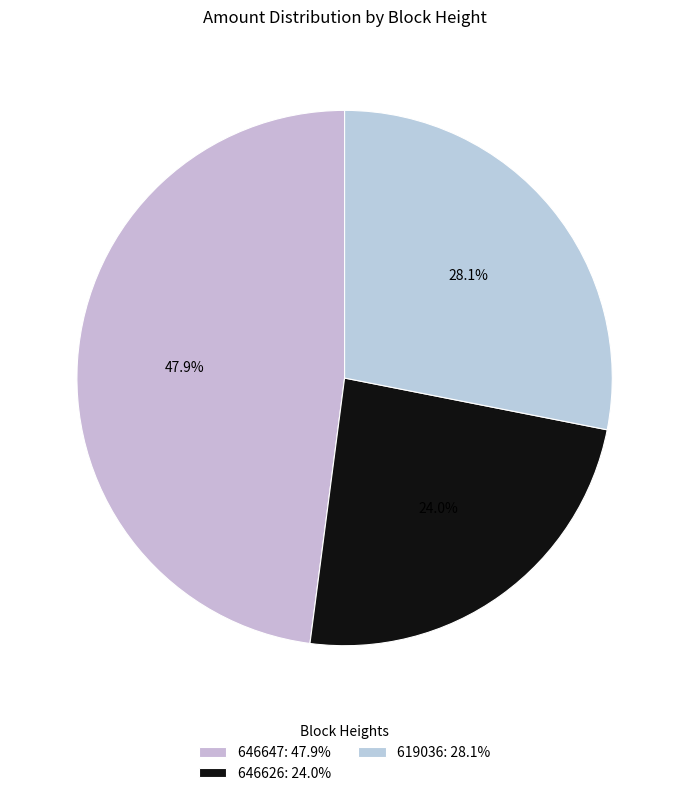

What percentage is the 619036 slice, to the nearest percent?

28%